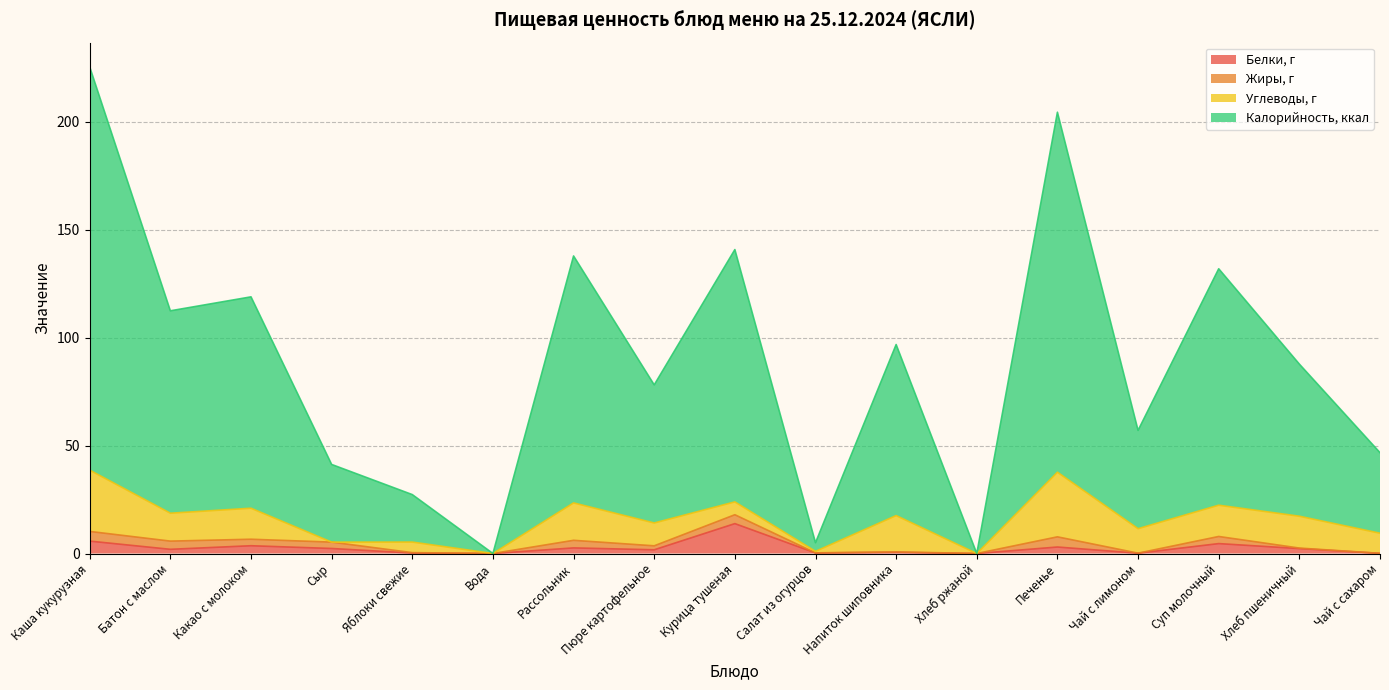

What is the label of the 13th point from the left?

Печенье